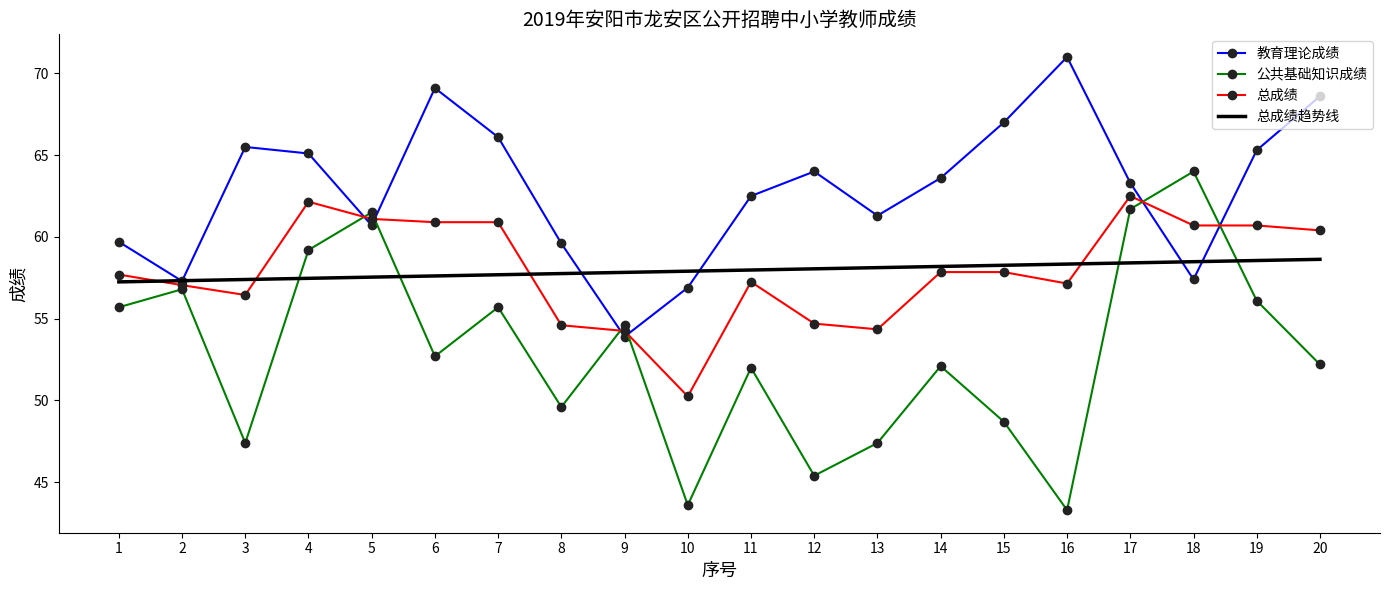

What is the difference between the highest and lowest values at 7?

10.4